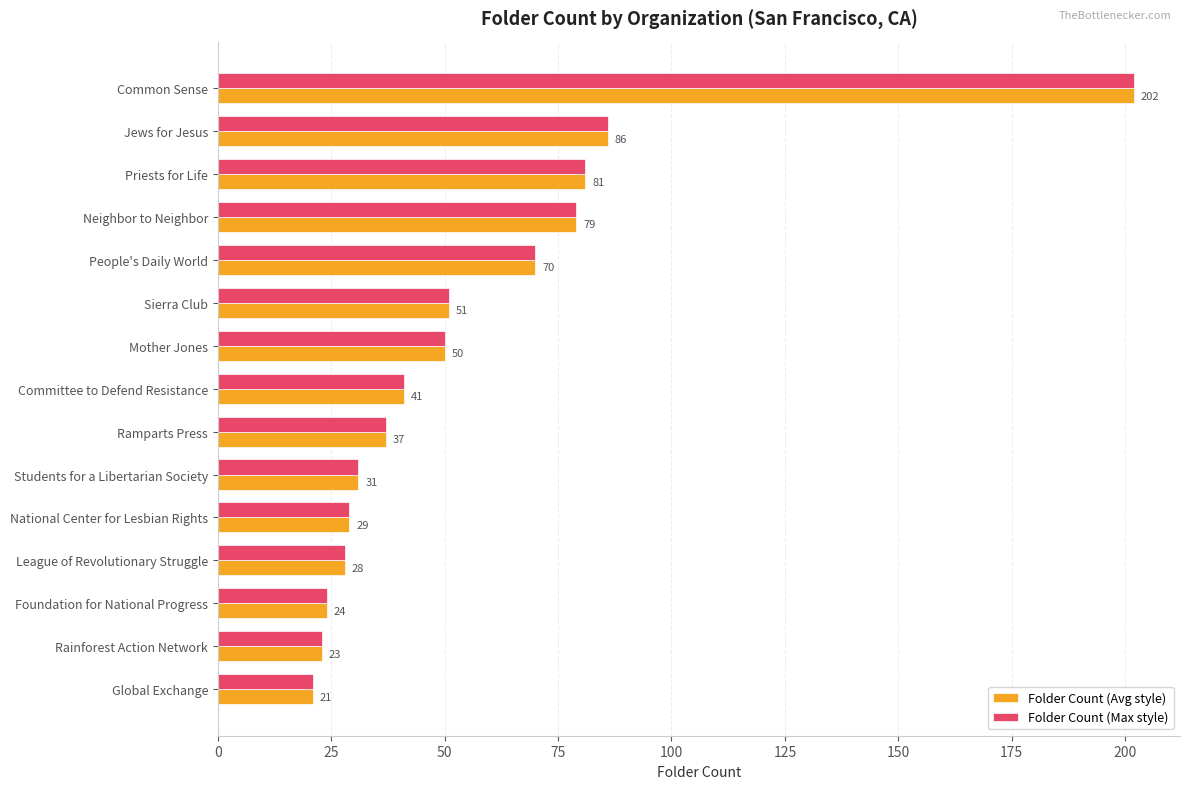

How many data points in Folder Count (Avg style) are less than 41?

7